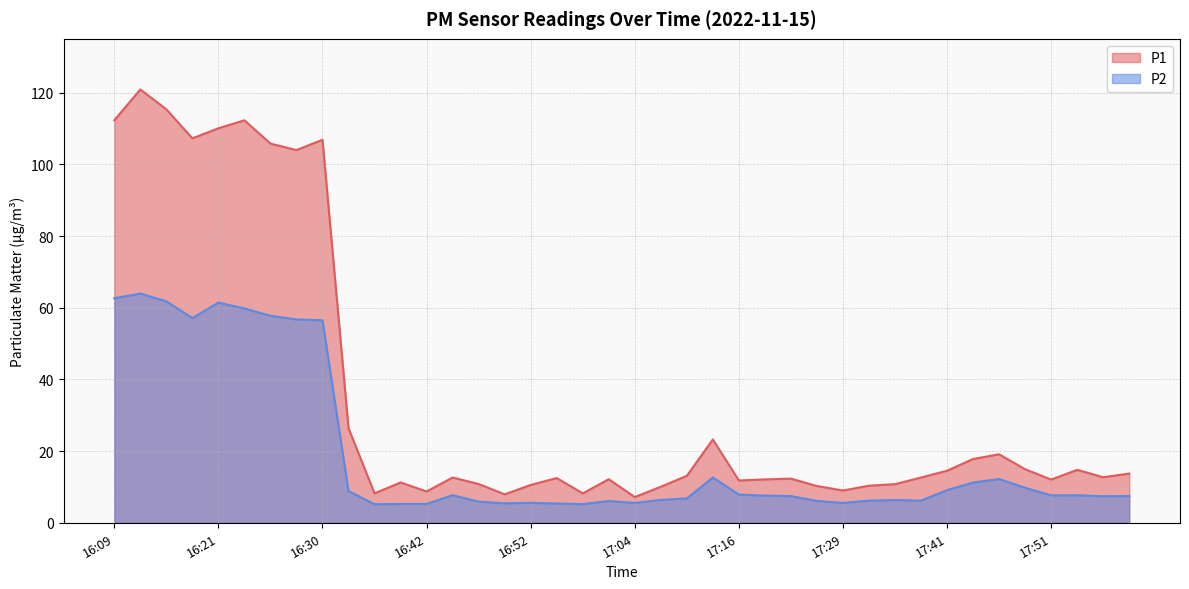

The value of P1 at 17:51 is 12.1. True or false?

True